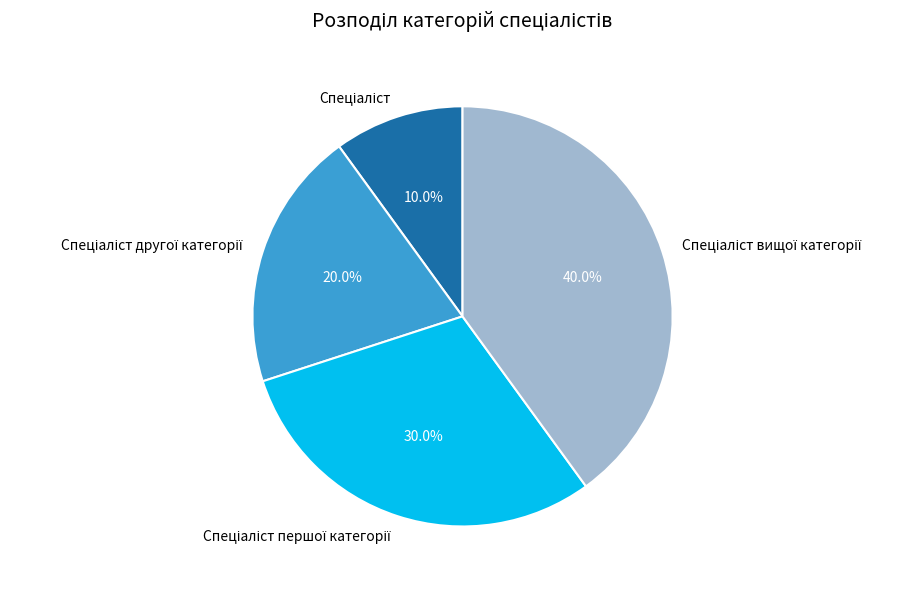

Is there any slice that represents more than half of the pie?

No